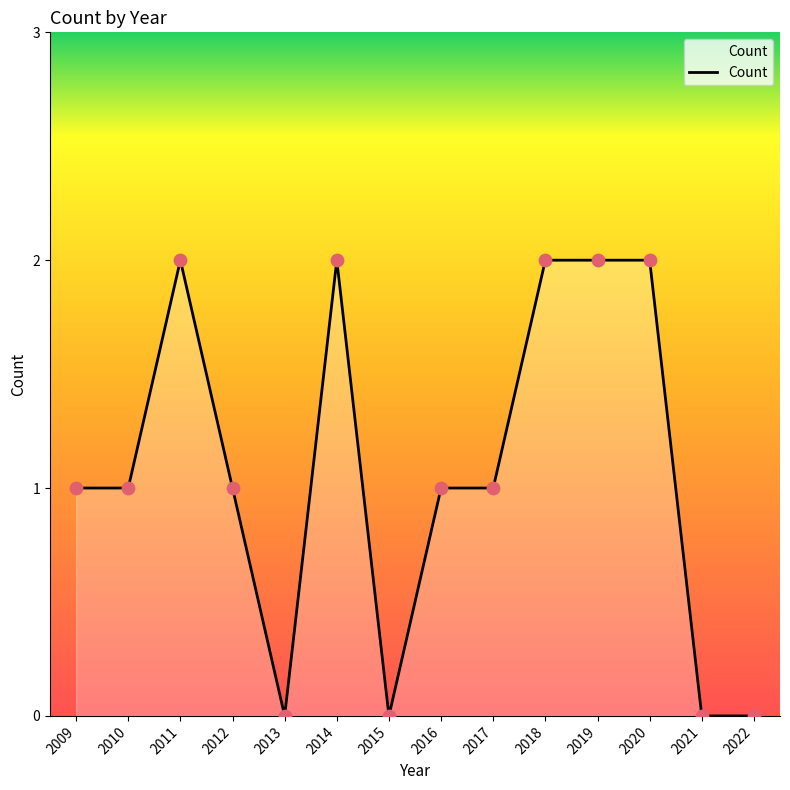

What is the change in value from 2015 to 2018?

+2